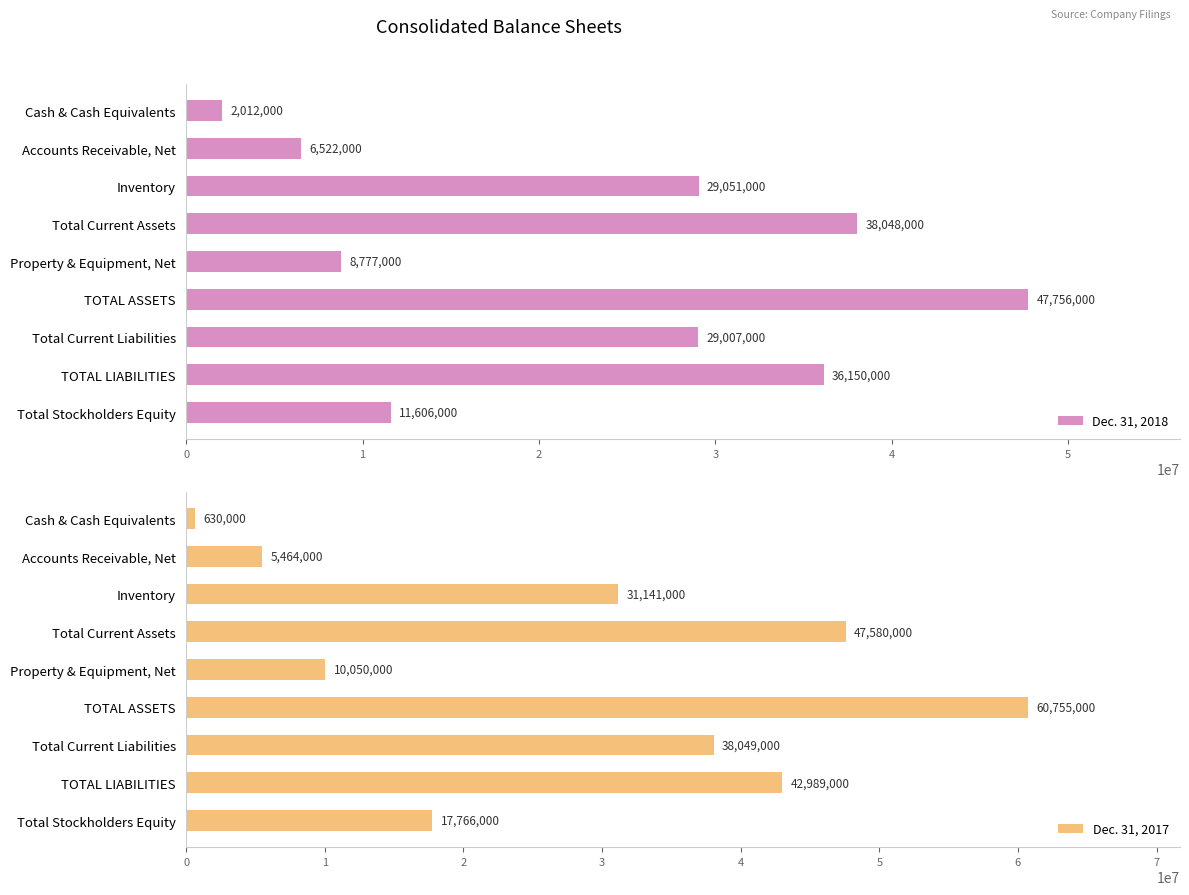

What is the maximum value for Dec. 31, 2018?

47756000